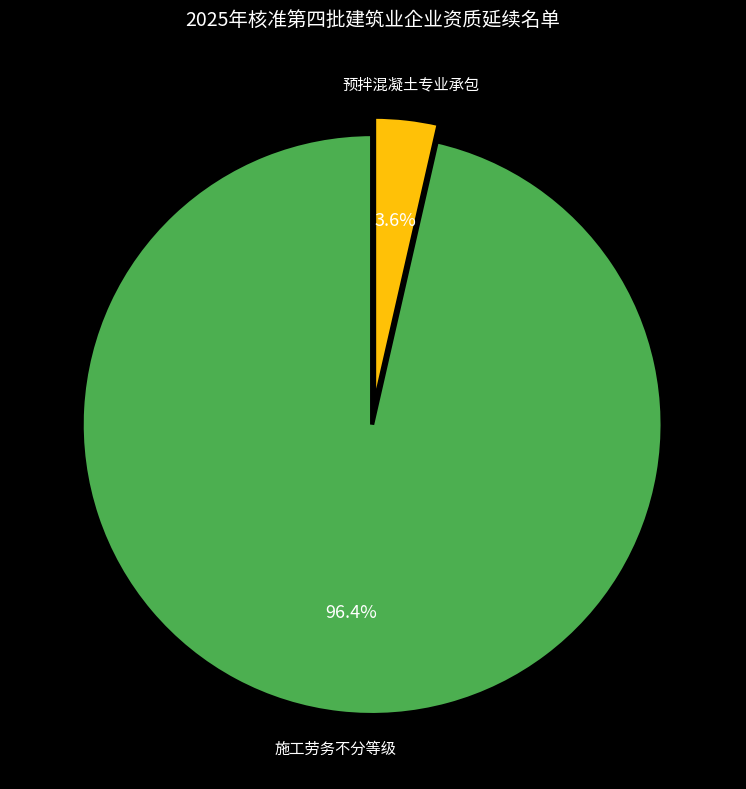

Is there any slice that represents more than half of the pie?

Yes